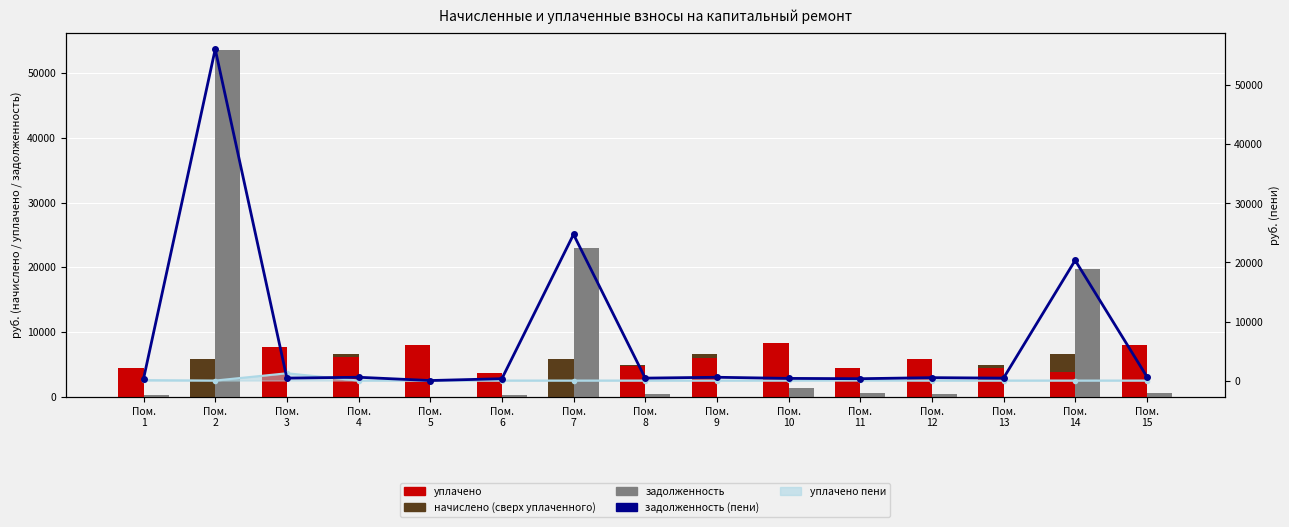

At which label does начислено first exceed 52?

Пом.
2